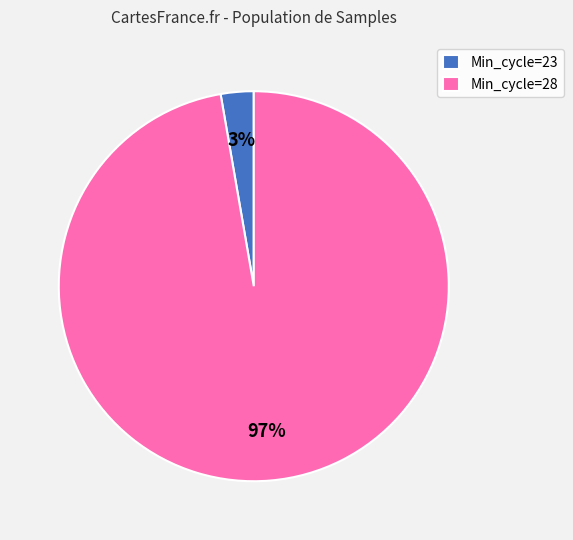

Which has a higher value, Min_cycle=28 or Min_cycle=23?

Min_cycle=28